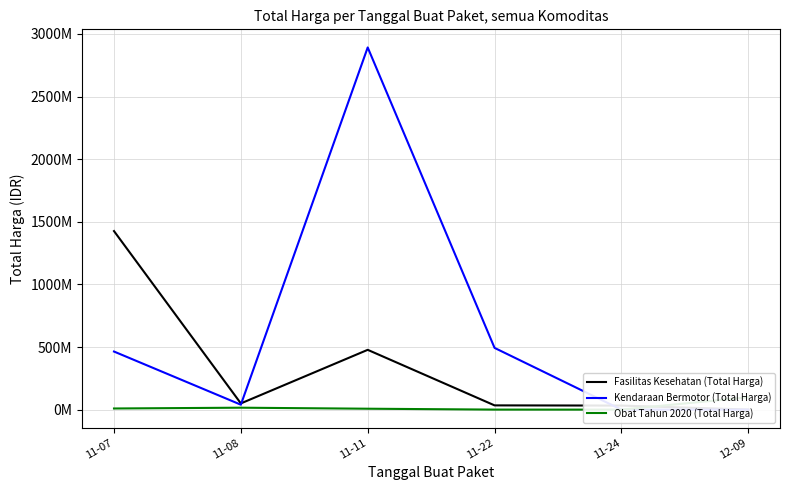

Which series has the largest total across all categories?

Kendaraan Bermotor (Total Harga)